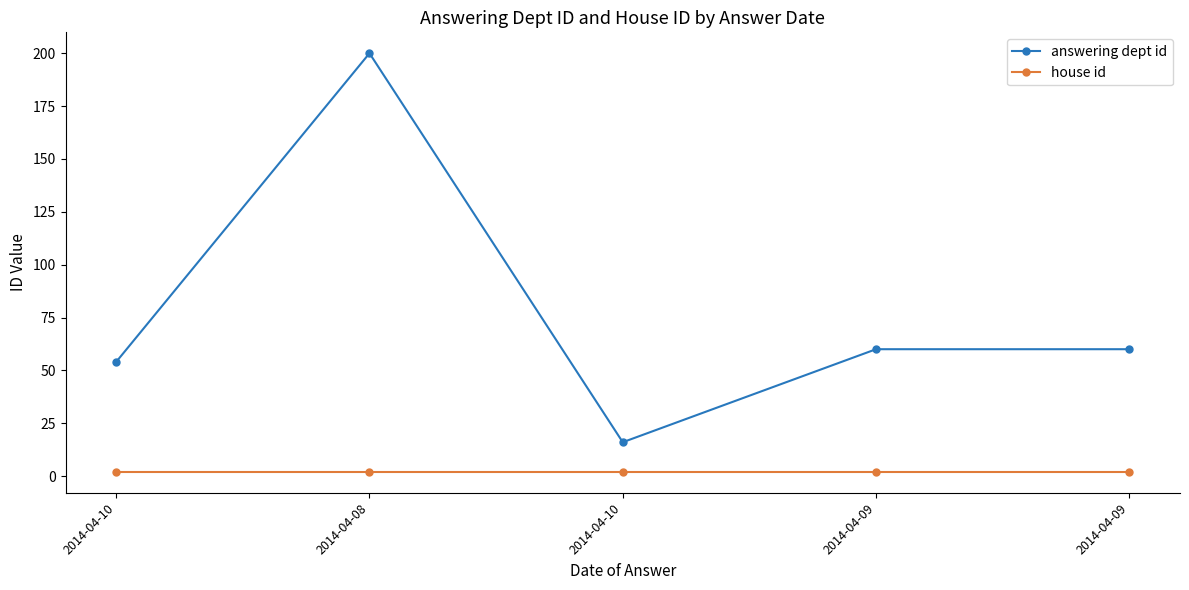

List the labels in order of house id value, largest first.

2014-04-10, 2014-04-08, 2014-04-10, 2014-04-09, 2014-04-09